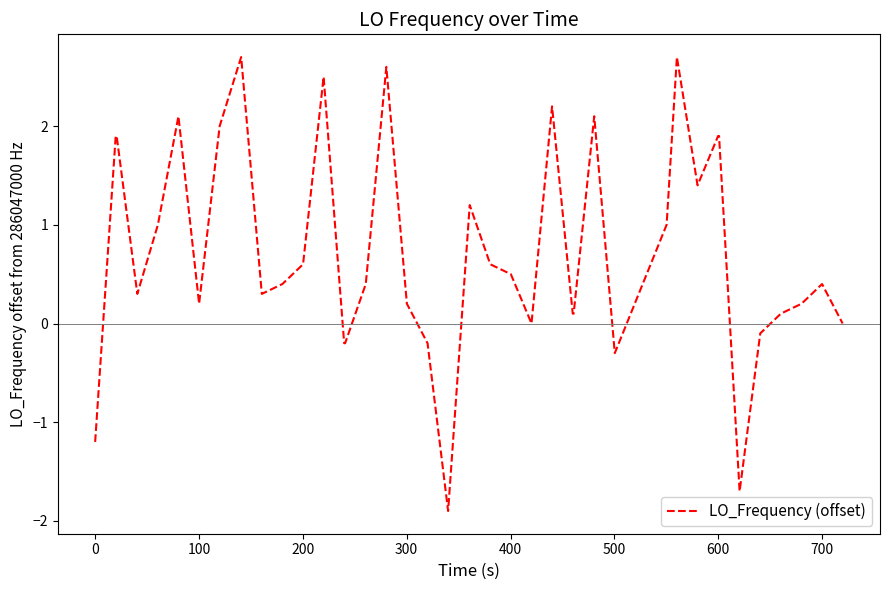

What is the smallest value displayed?

-1.9